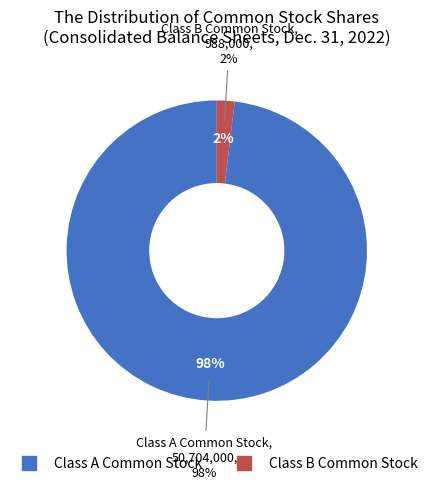

Is it true that Class A Common Stock issued shares is 61% of the pie?

False